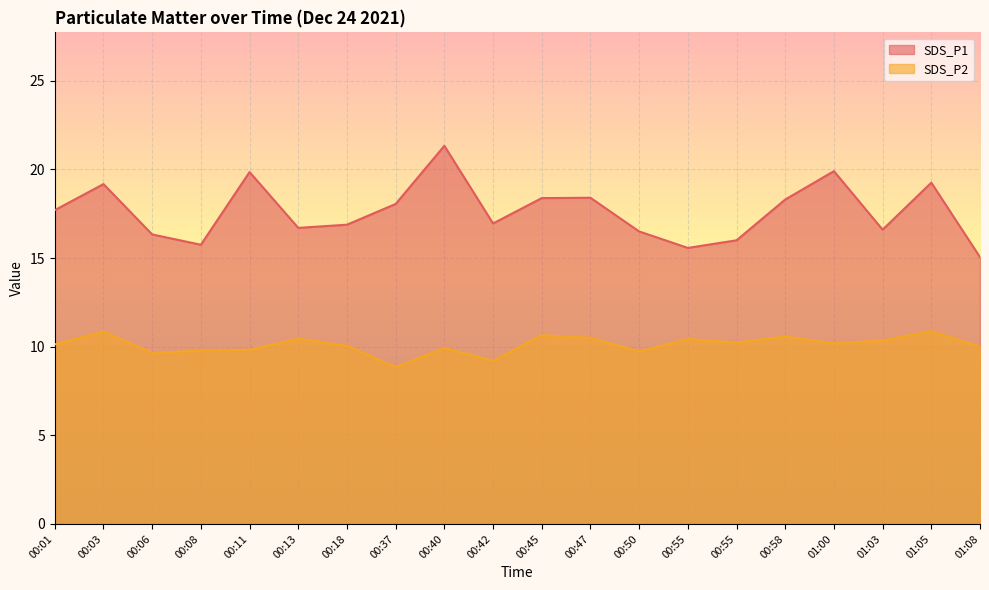

What is the average value of the SDS_P1 series?

17.6